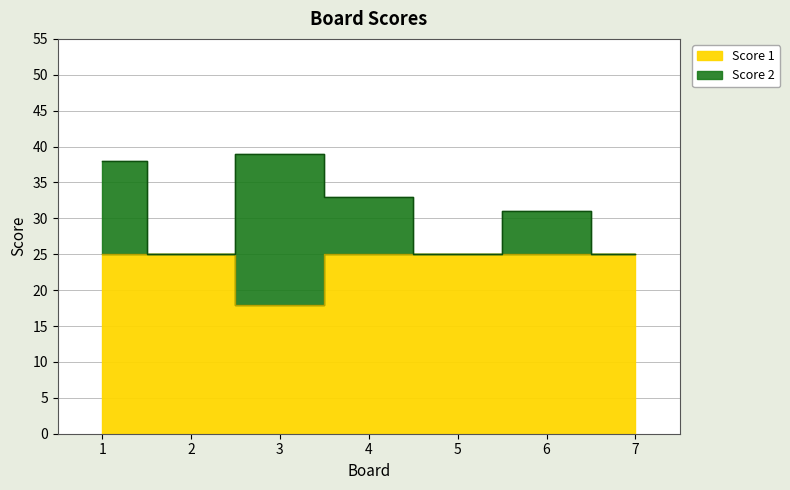

At which category does the data reach its first local valley?

3